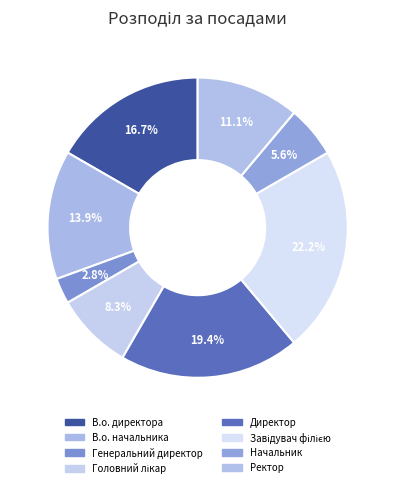

How many segments does this pie chart have?

8